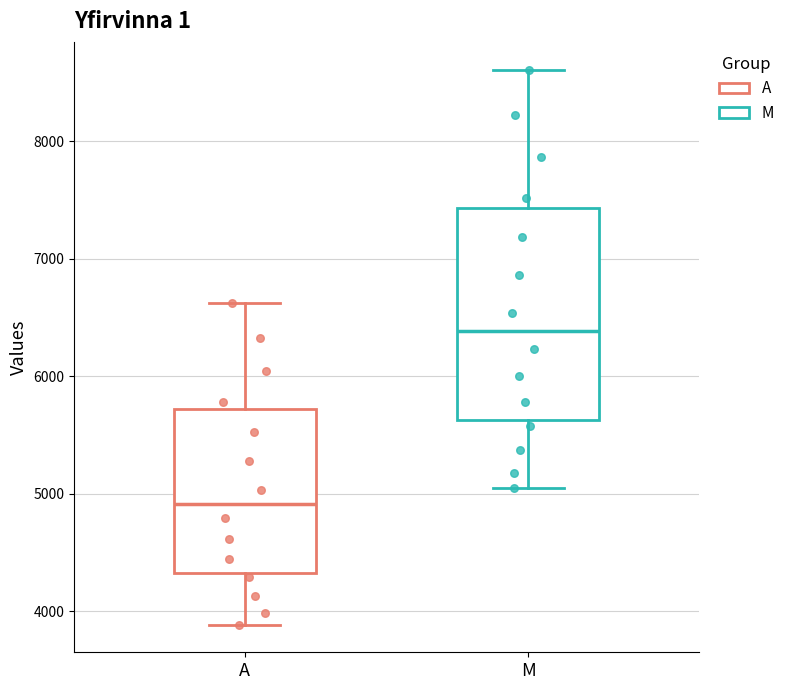

Where is the lower edge of the box for A on the y-axis? The values are not printed on the chart, so give them approximately, as read against the axis.

4300